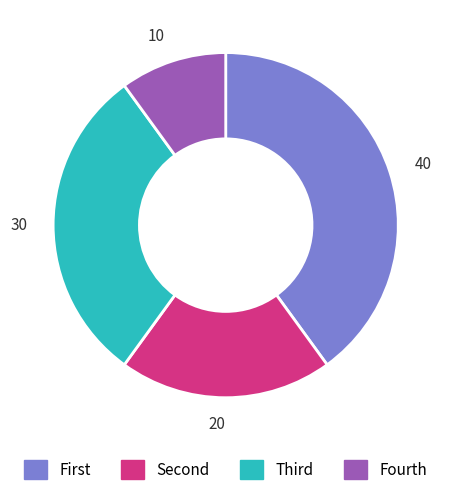

Rank the categories by value from highest to lowest.

First, Third, Second, Fourth